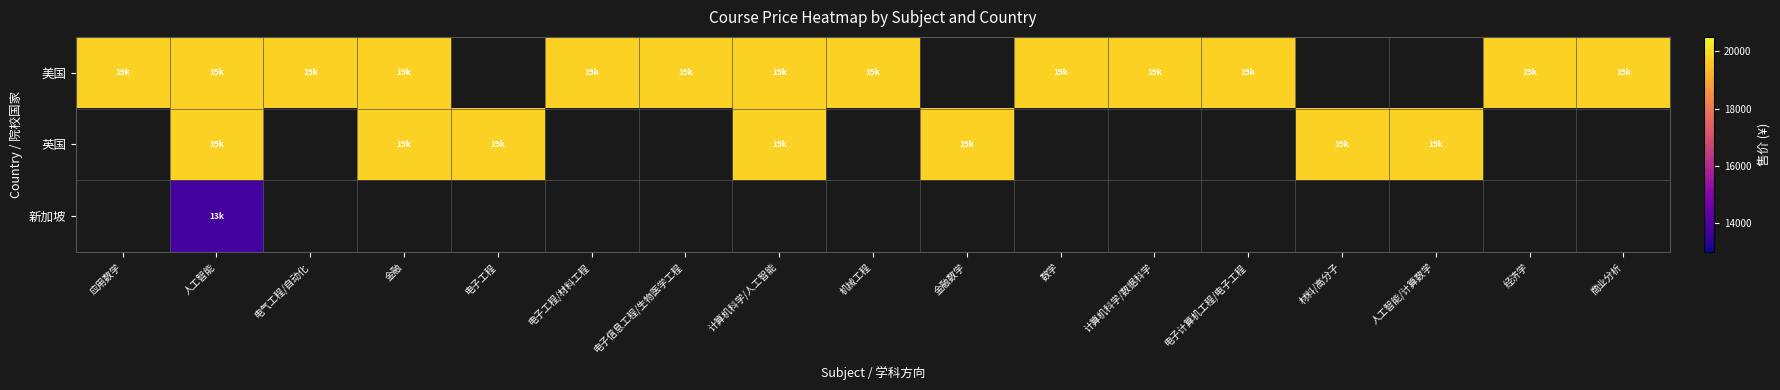

Which category has the lowest value across all series?

人工智能